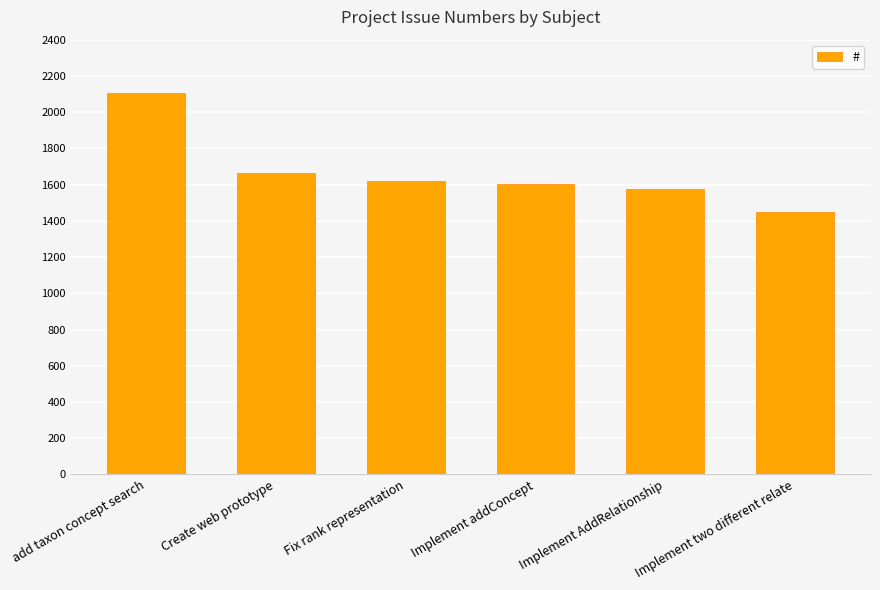

Where does the data first go above 1618?

add taxon concept search